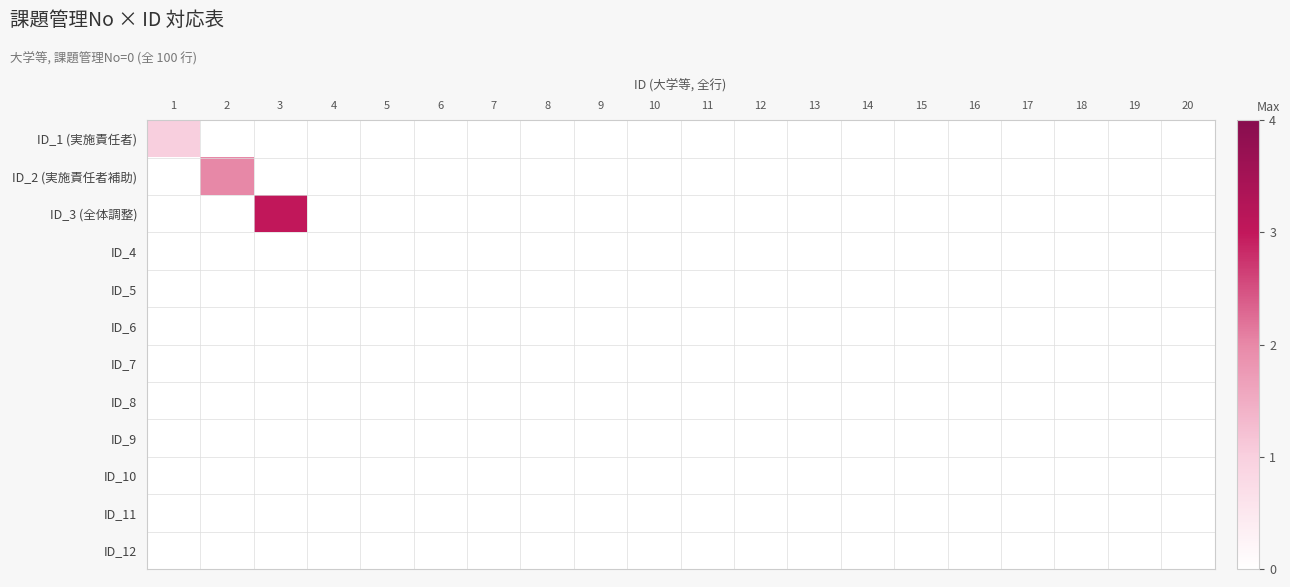

How many distinct data groups are displayed?

12